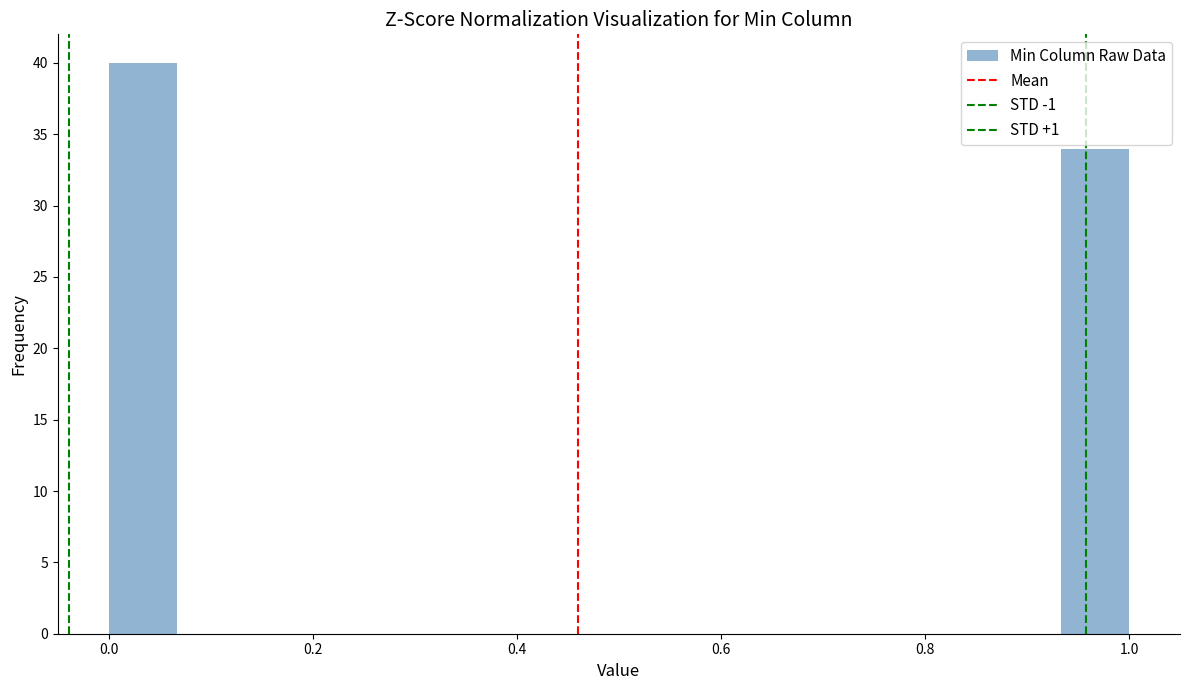

Read against the x-axis, roughly where is the centre of the tallest bar?

0.04